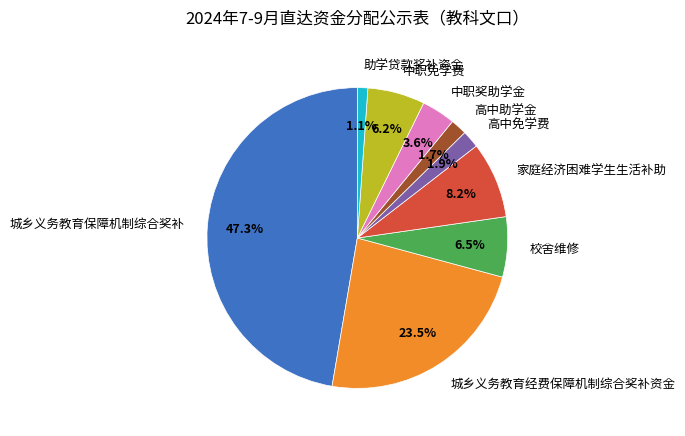

Between 家庭经济困难学生生活补助 and 中职奖助学金, which is larger?

家庭经济困难学生生活补助